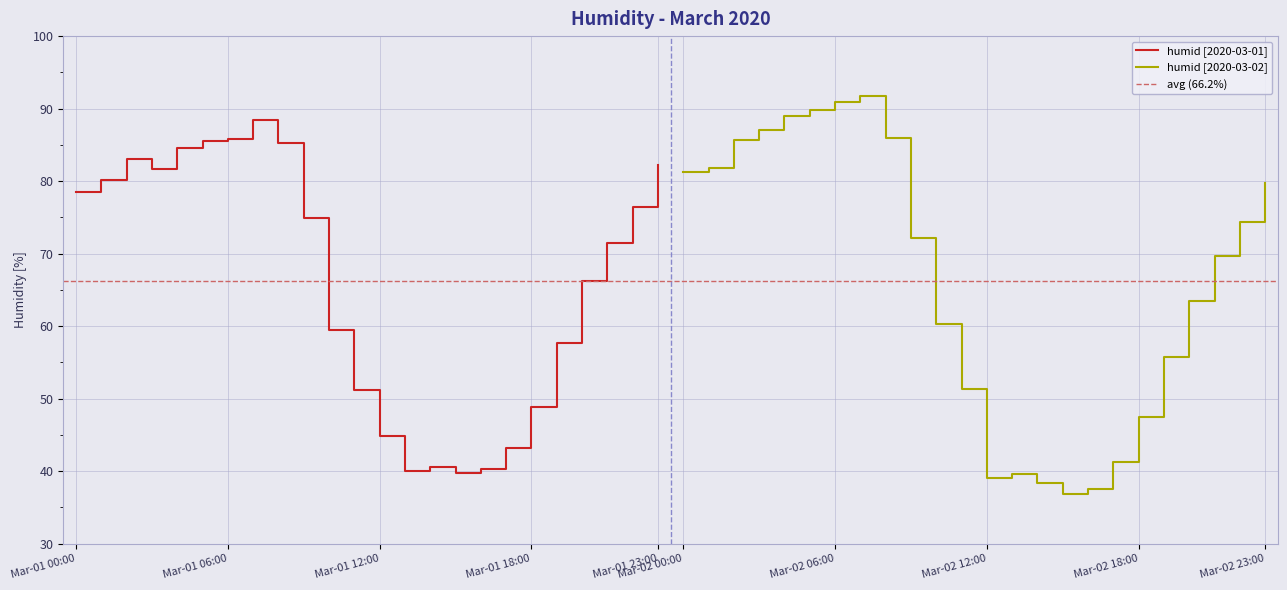

Is the value of 2020-03-01 at 13:00 greater than the value of 2020-03-02 at 13:00?

Yes